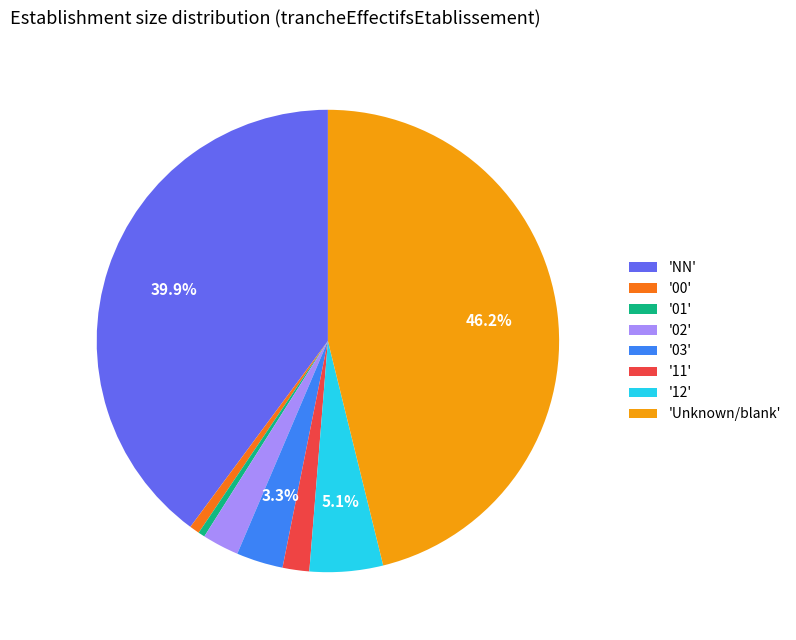

What portion of the pie excludes '03'?

96.7%